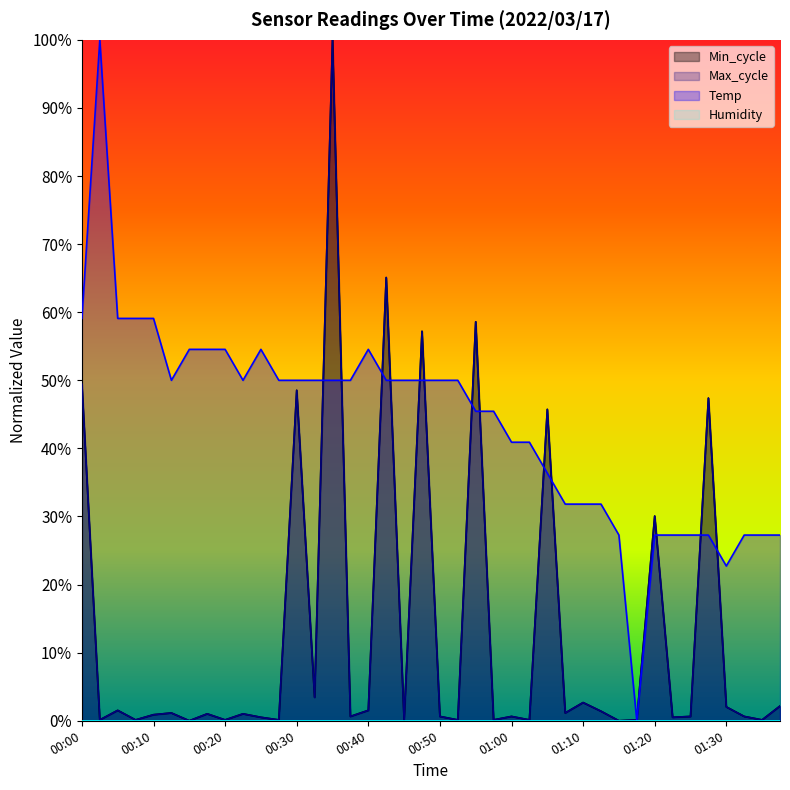

Reading left to right, transcribe all the data shown in this chart.

59.1	100.0	59.1	59.1	59.1	50.0	54.5	54.5	54.5	50.0	54.5	50.0	50.0	50.0	50.0	50.0	54.5	50.0	50.0	50.0	50.0	50.0	45.5	45.5	40.9	40.9	36.4	31.8	31.8	31.8	27.3	0.0	27.3	27.3	27.3	27.3	22.7	27.3	27.3	27.3